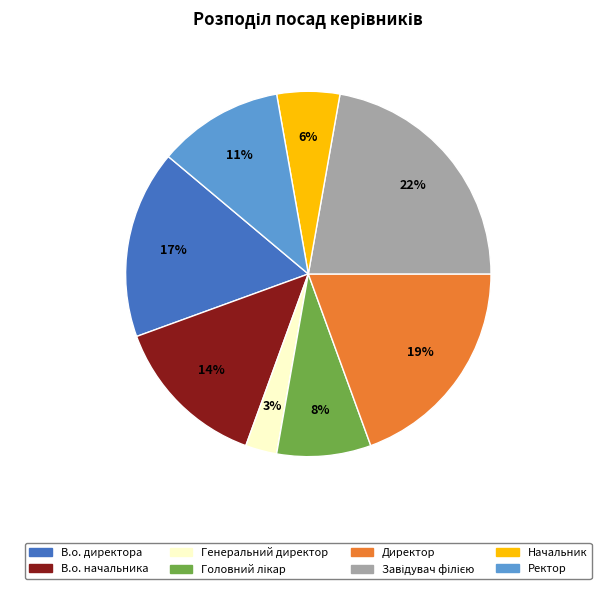

The Начальник slice represents 6% of the pie. True or false?

True